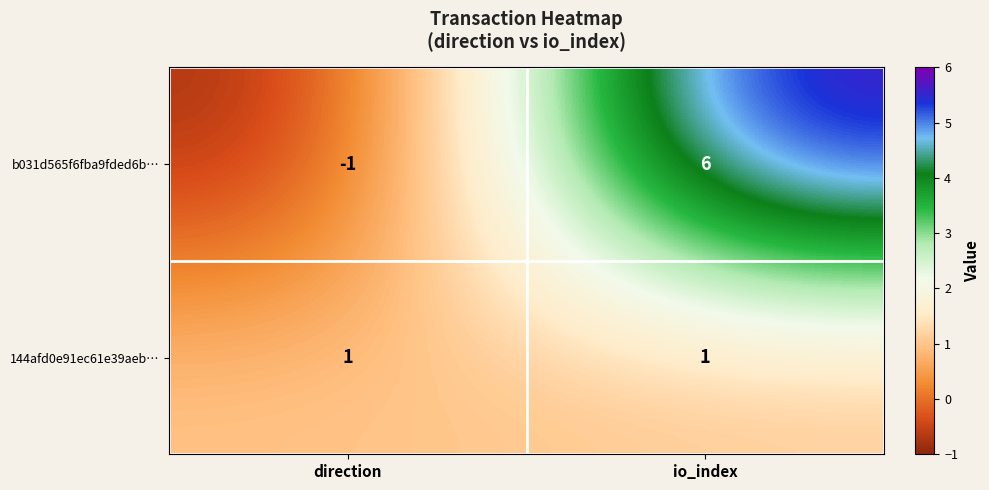

True or false: b031d565f6fba9fded6b… has a value of -1 at direction.

True